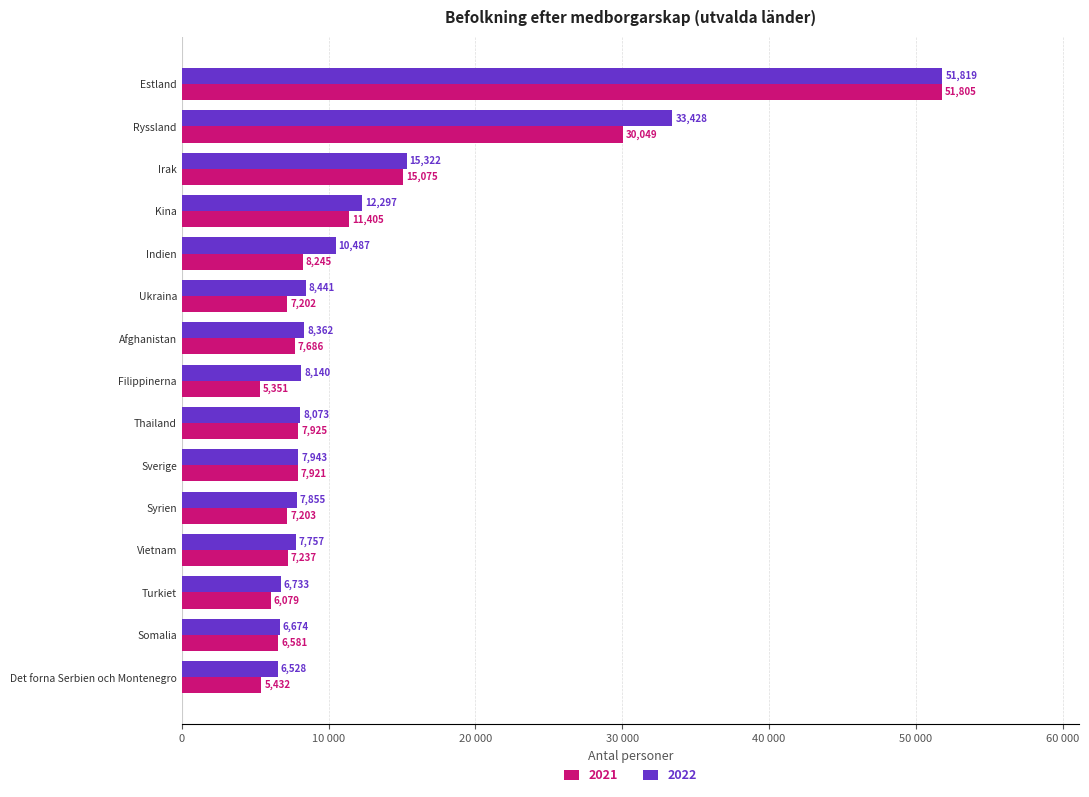

What is the sum of all 2022 values?

199859